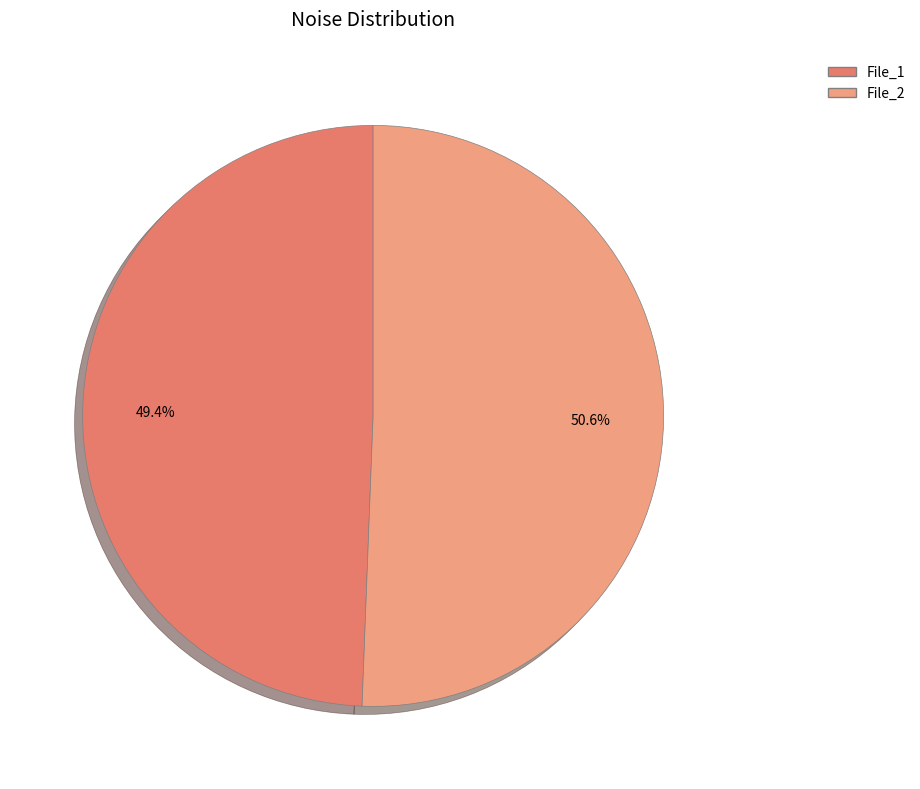

How many segments does this pie chart have?

2